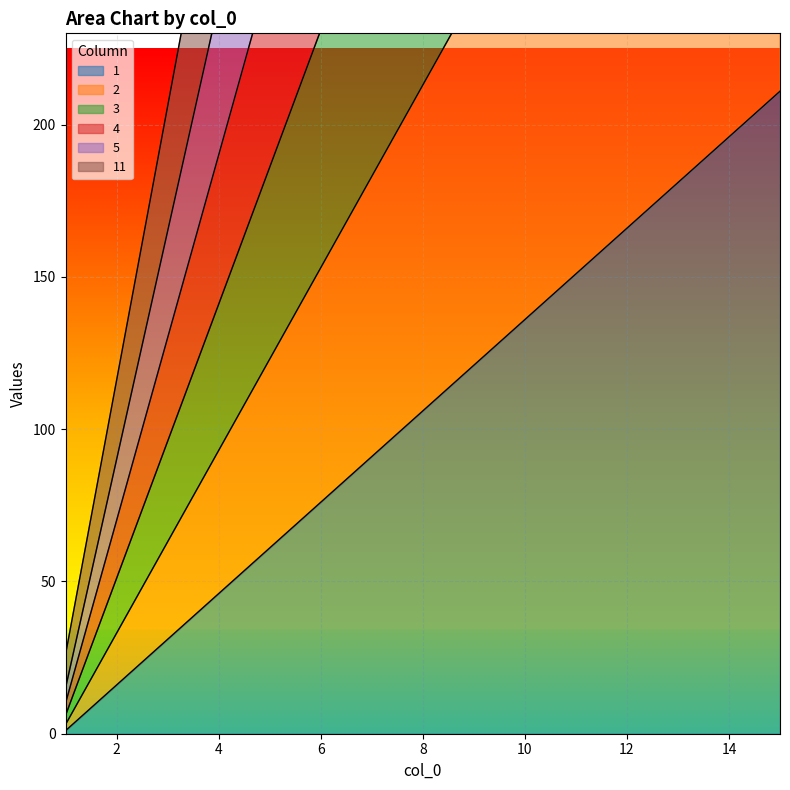

True or false: 2 and 11 intersect in this chart.

False